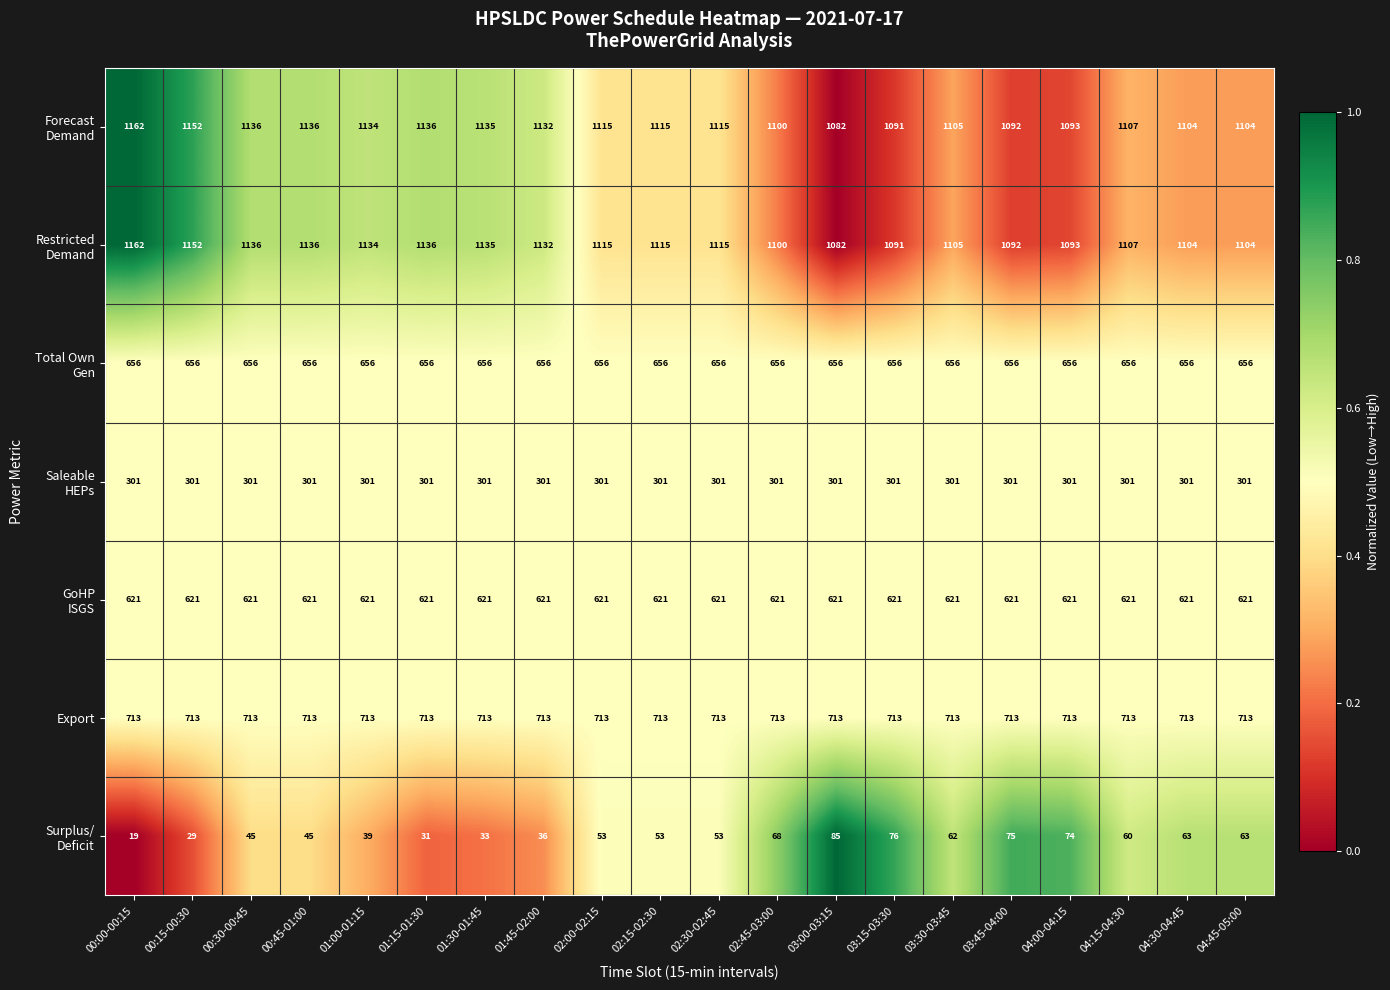

What is the sum of all Export values?

14260